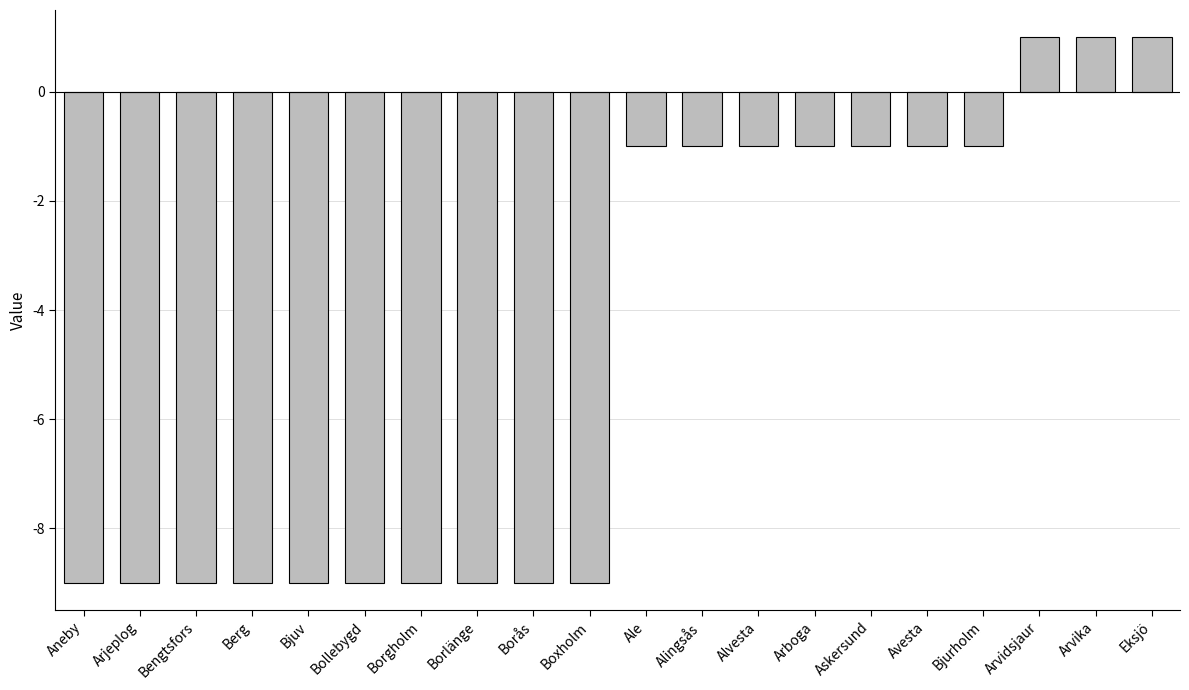

What is the value of the 10th bar from the left?

-9